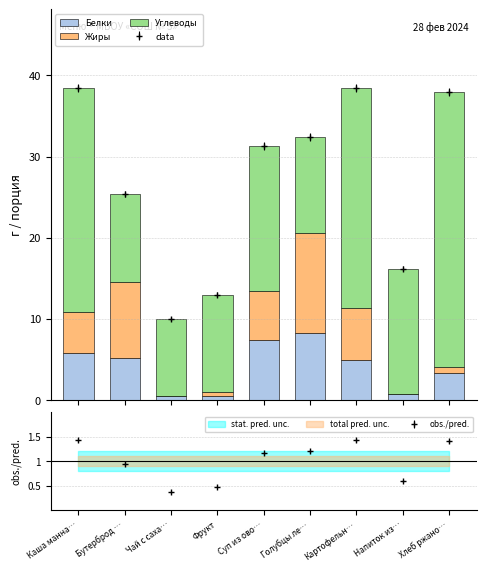

Reading left to right, what are all the values shown in this chart?

Белки: 5.8	5.2	0.5	0.5	7.4	8.3	4.9	0.7	3.4
Жиры: 5.1	9.3	0.0	0.5	6.0	12.3	6.4	0.1	0.7
Углеводы: 27.6	10.9	9.5	12.0	17.9	11.8	27.2	15.4	33.9